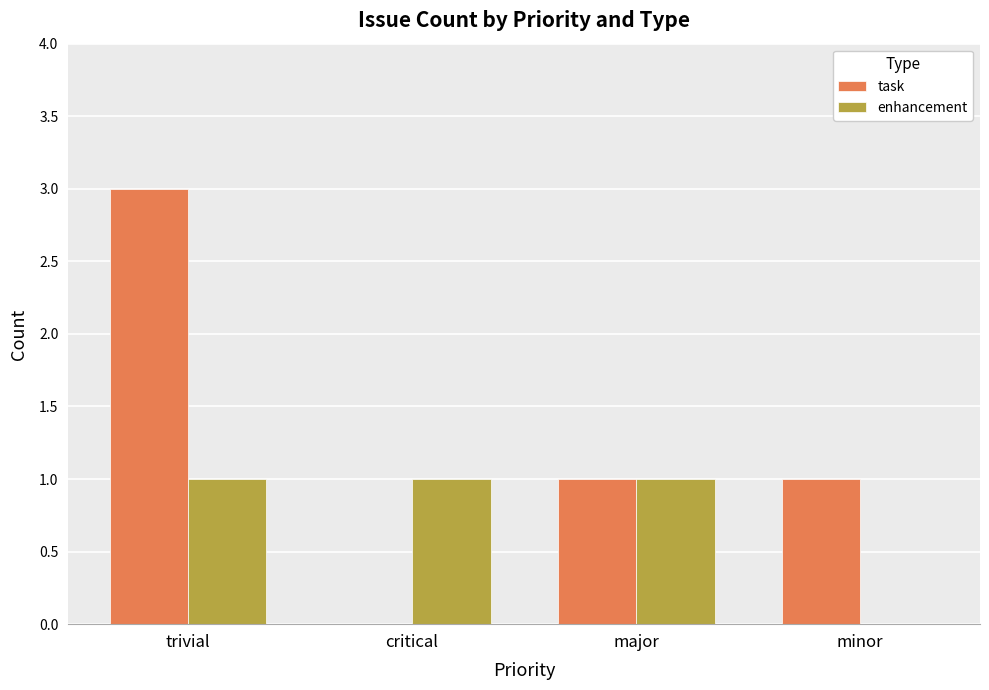

At which category is the sum across all series the highest?

trivial